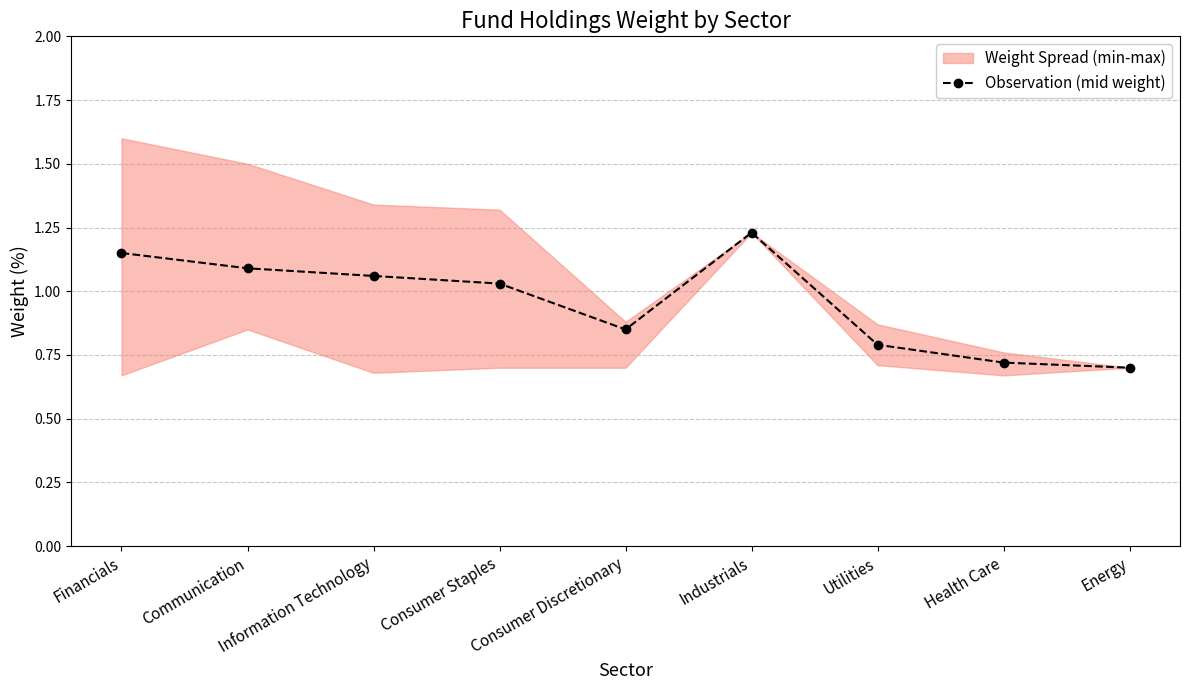

What is the sum of the values at Utilities and Consumer Discretionary?

1.6